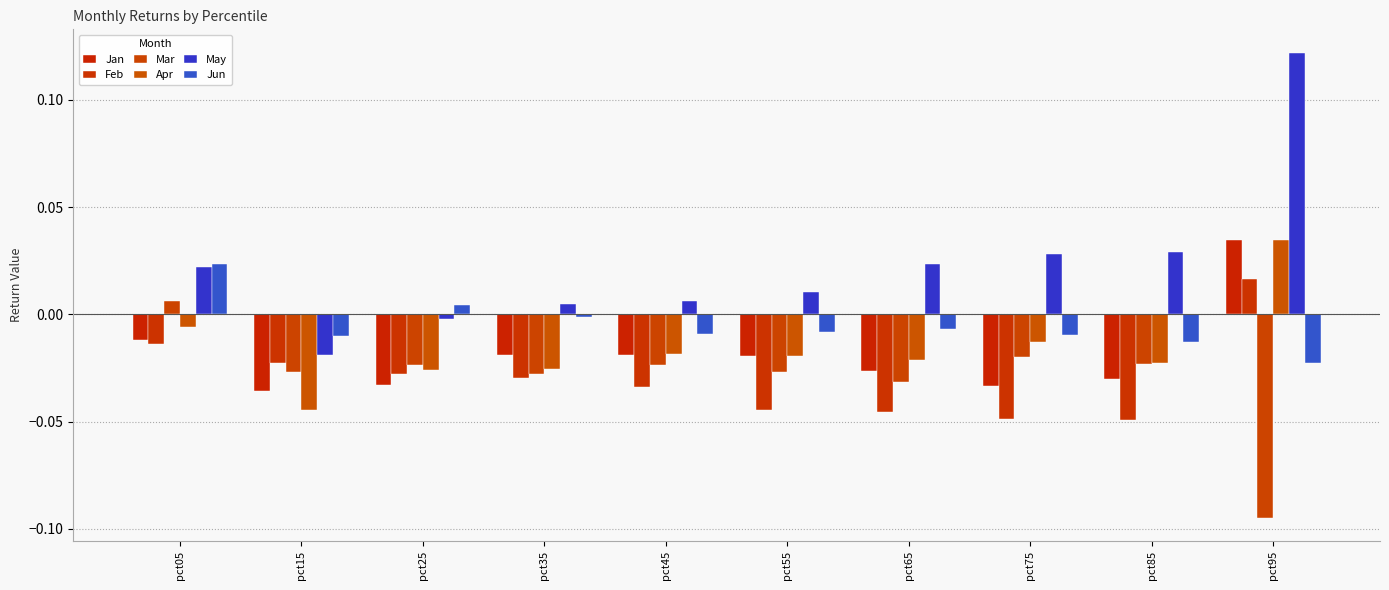

What is the total value across all series at pct65?

-0.1